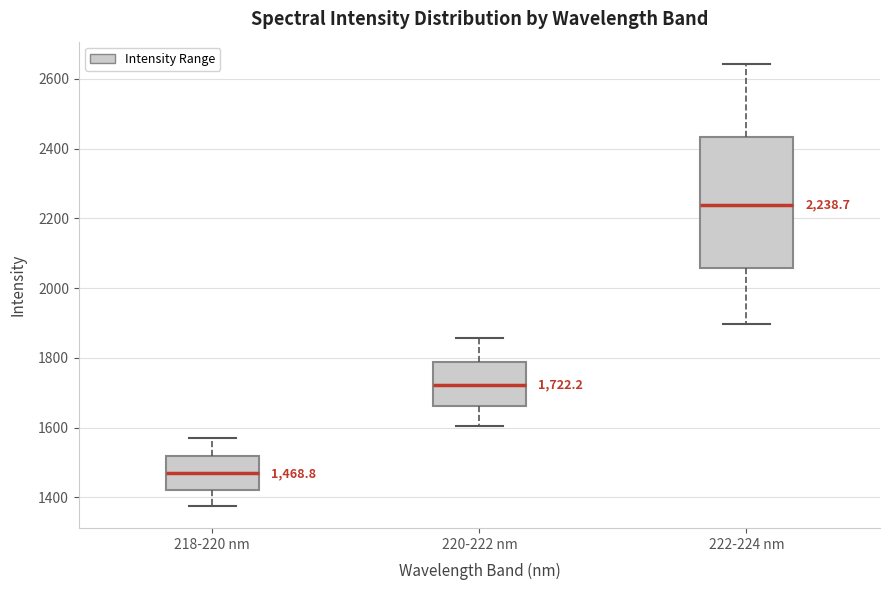

Comparing the boxes themselves (not the whiskers), which one is the tallest?

222-224 nm